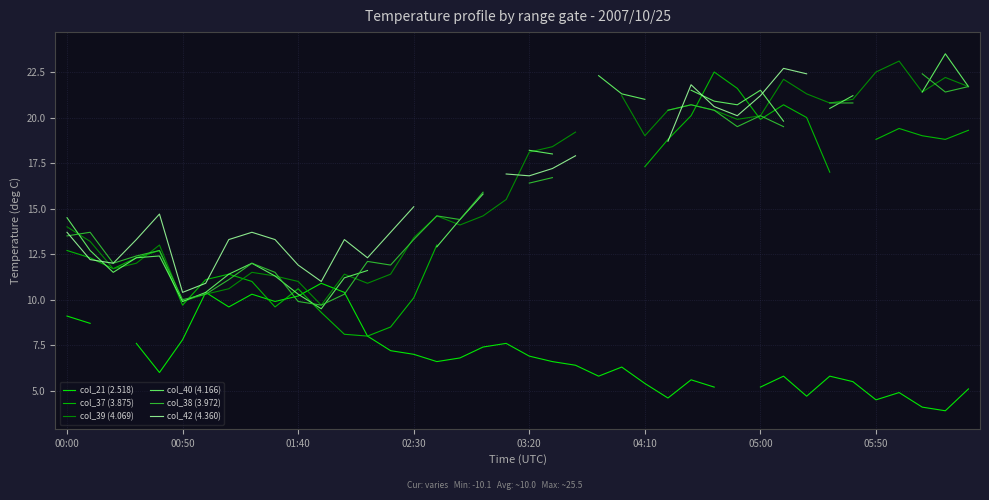

Where do col_37 (3.875) and col_42 (4.360) first cross each other?

00:00 and 00:50